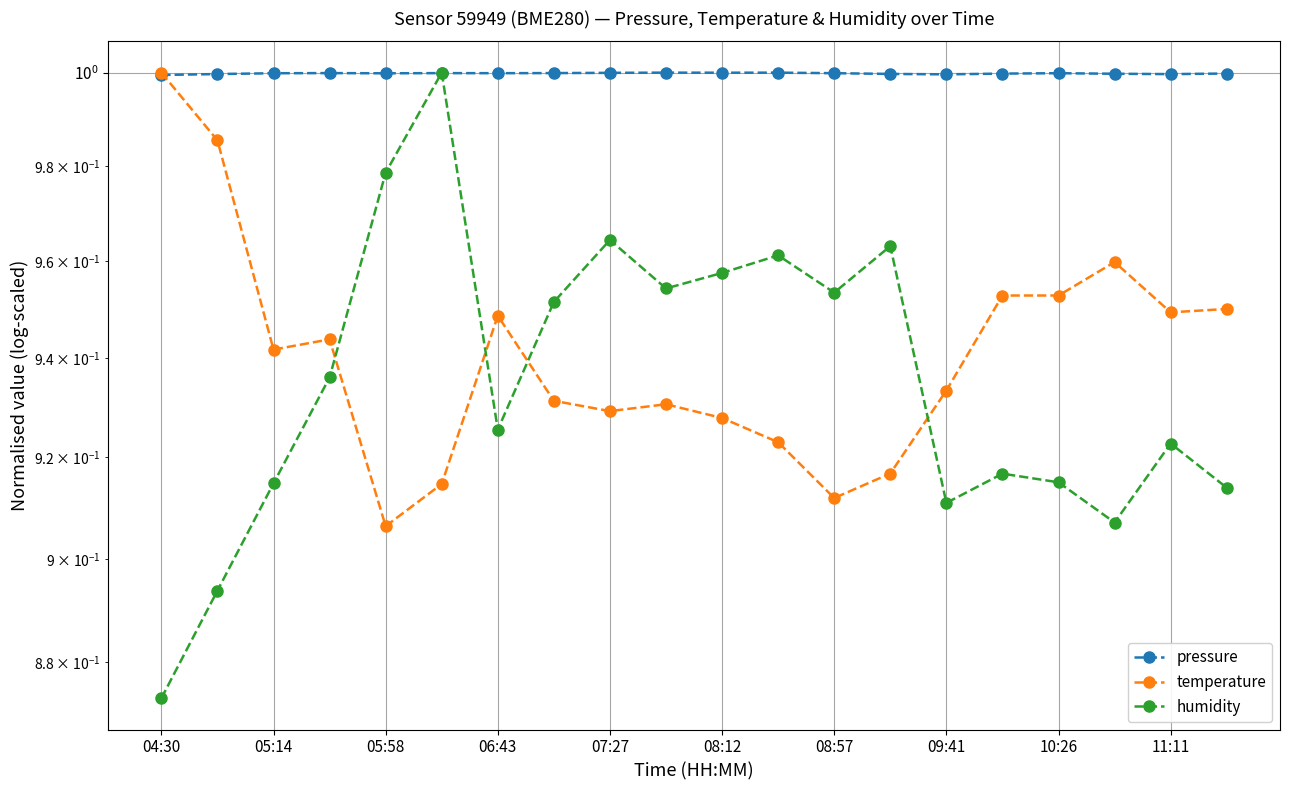

Which series has the widest spread of values?

humidity